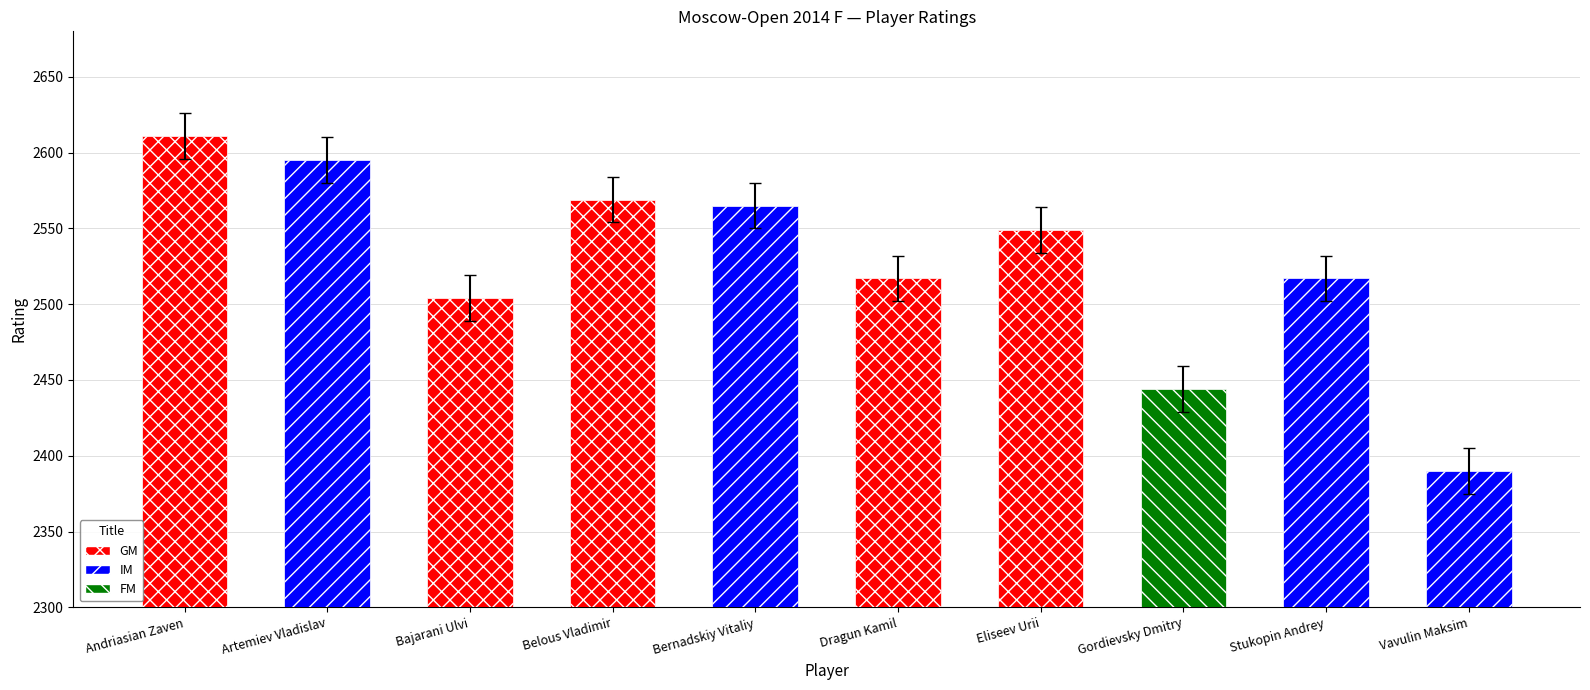

Approximately how many times larger is the value at Bernadskiy Vitaliy compared to Gordievsky Dmitry?

1.0